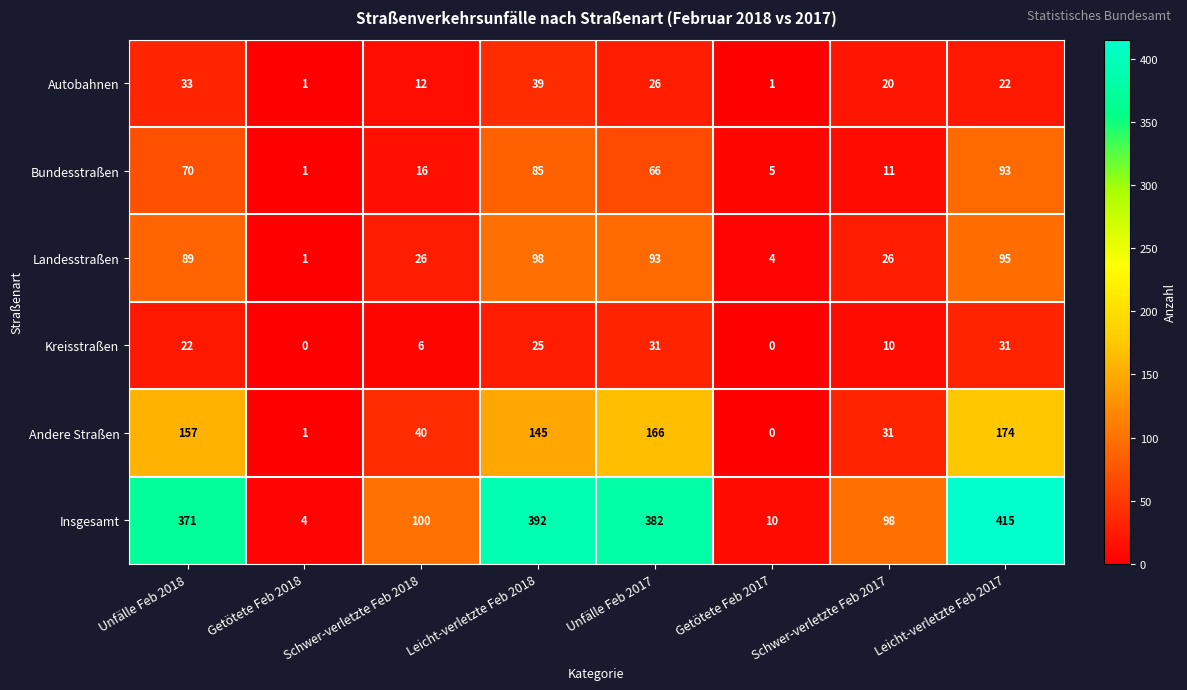

True or false: Andere Straßen has a value of 1 at Getötete Feb 2018.

True